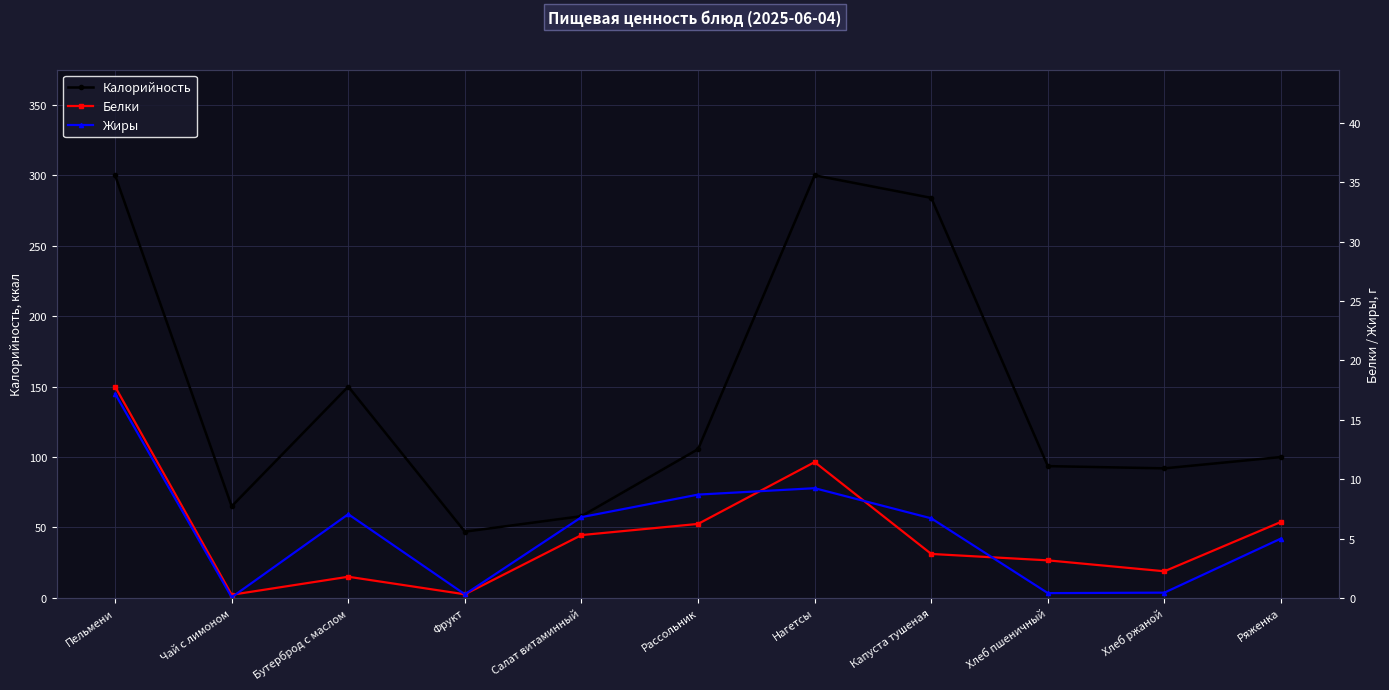

True or false: Калорийность and Жиры cross at least once.

False